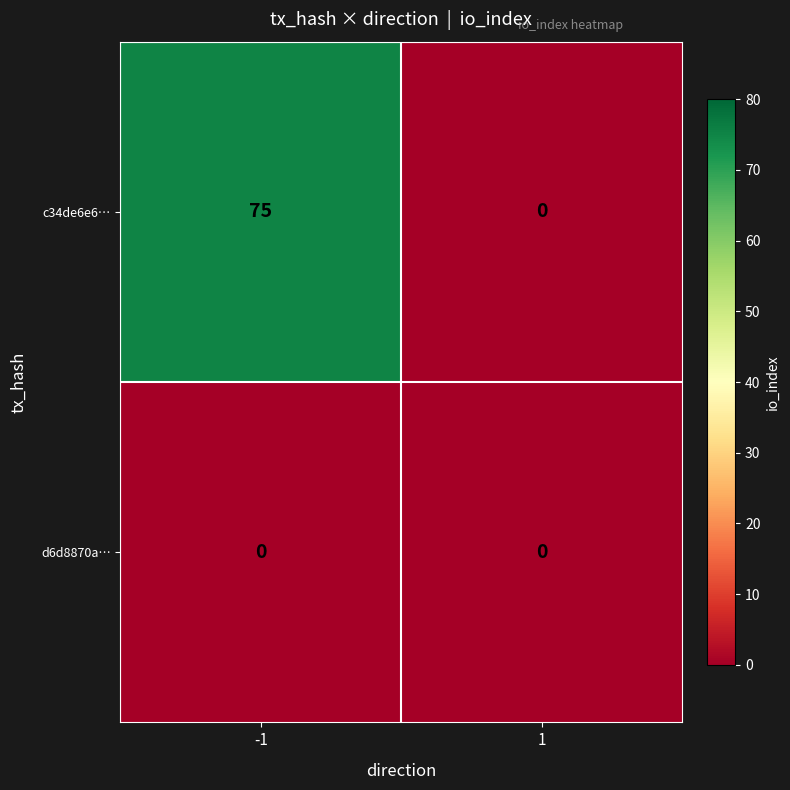

Count the number of data series in this chart.

2